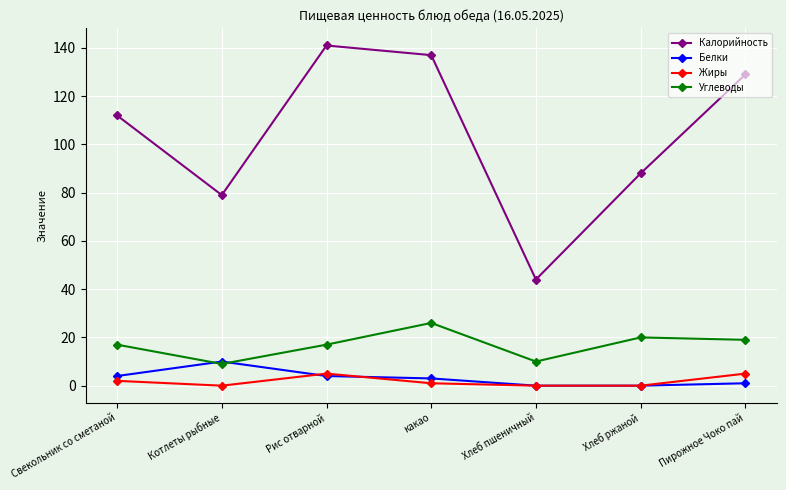

True or false: Белки and Калорийность intersect in this chart.

False